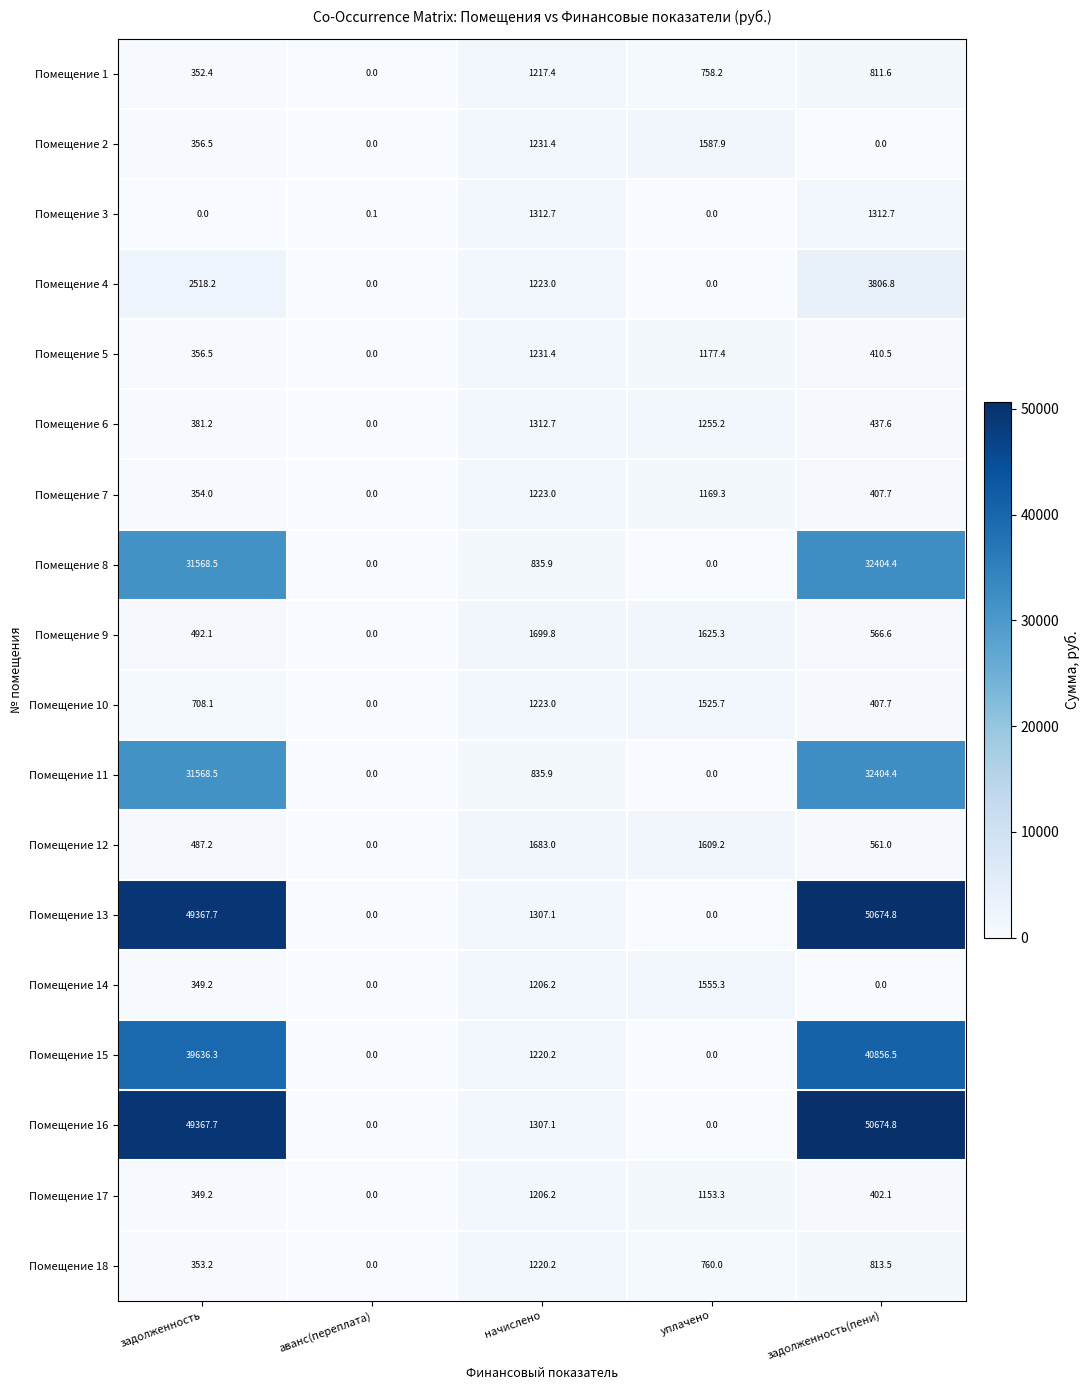

True or false: Помещение 13 has a value of -27222.4 at аванс(переплата).

False